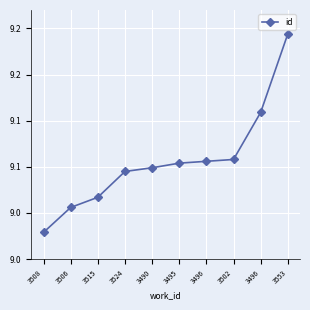

Does the chart display data point markers on the line(s)?

Yes